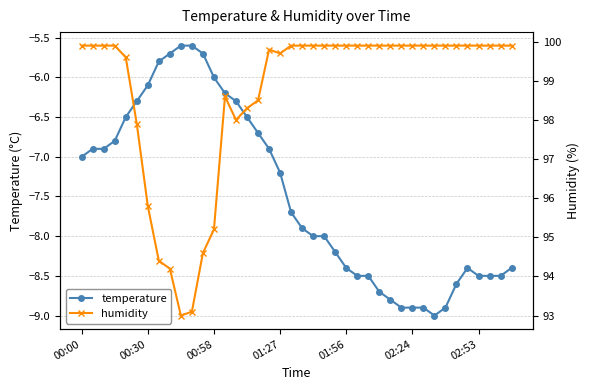

What is the minimum value shown in the chart?

-9.0